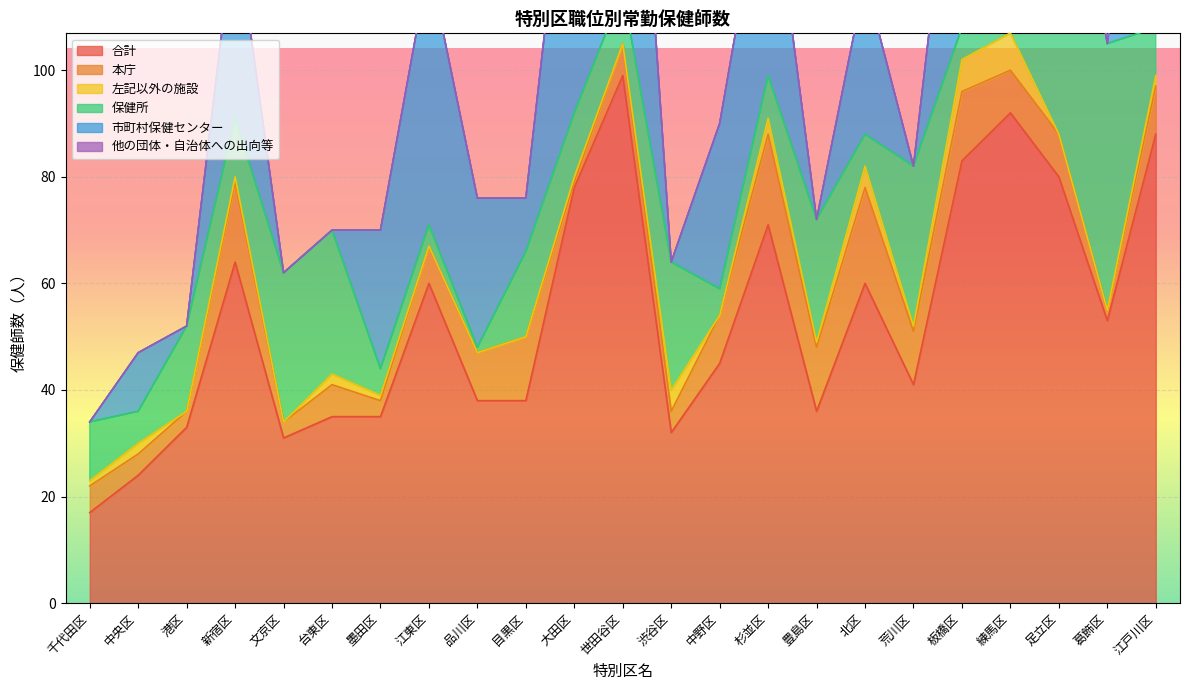

Rank the categories by 合計 value from highest to lowest.

世田谷区, 練馬区, 江戸川区, 板橋区, 足立区, 大田区, 杉並区, 新宿区, 江東区, 北区, 葛飾区, 中野区, 荒川区, 品川区, 目黒区, 豊島区, 台東区, 墨田区, 港区, 渋谷区, 文京区, 中央区, 千代田区